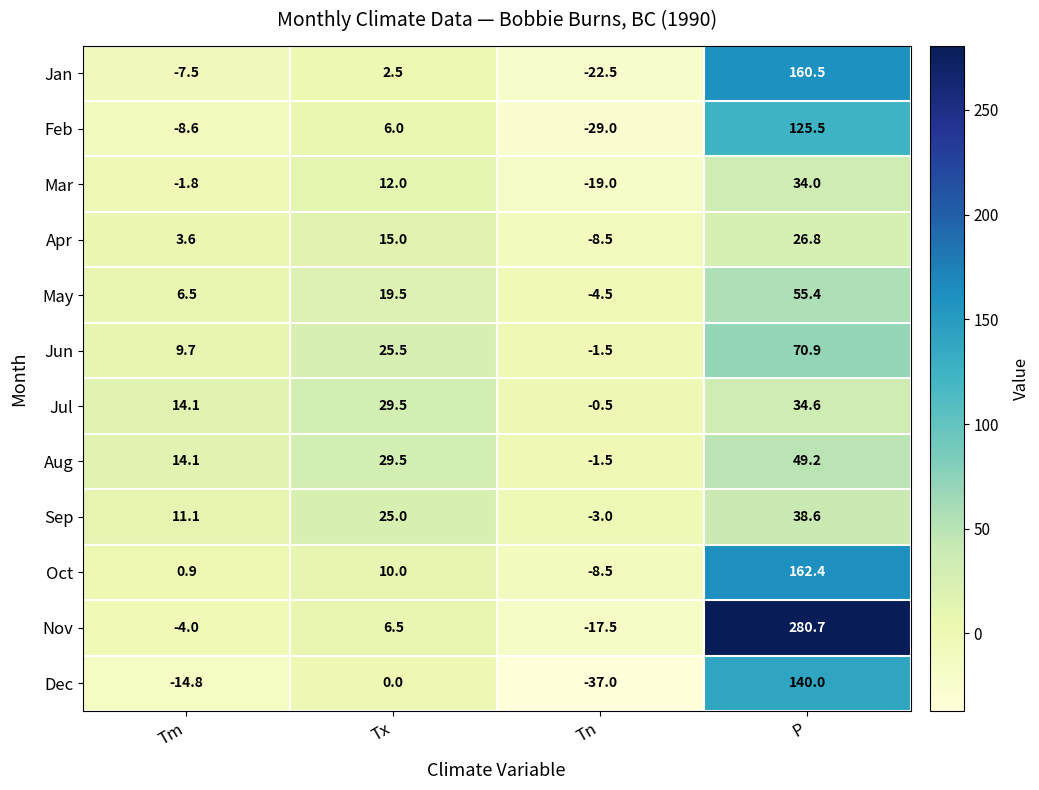

What is the smallest value displayed?

-37.0